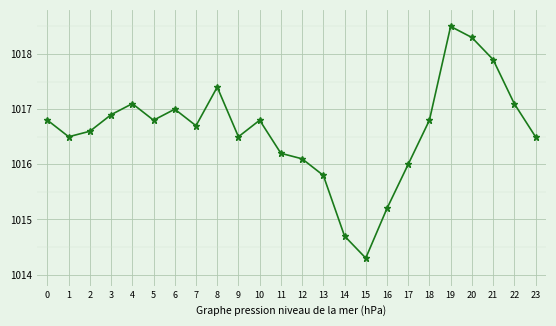

What is the value of the 22nd point from the left?

1017.9